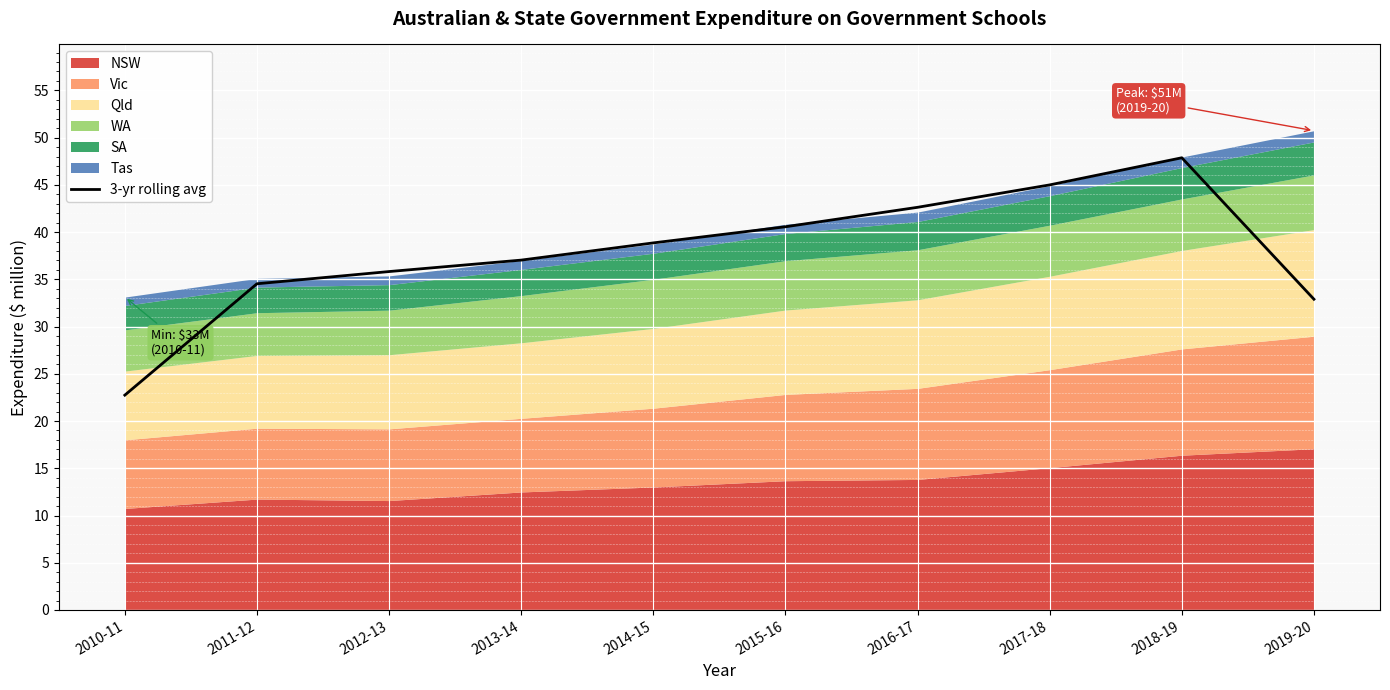

What is the sum of all values?

377.9